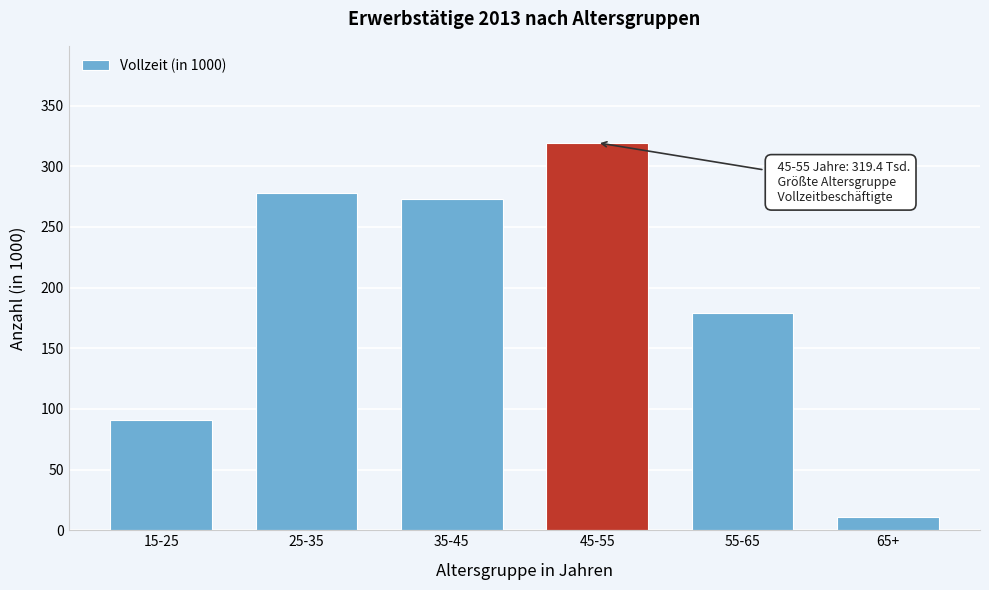

Reading left to right, transcribe all the data shown in this chart.

90.9	277.9	273.3	319.4	179.3	10.6